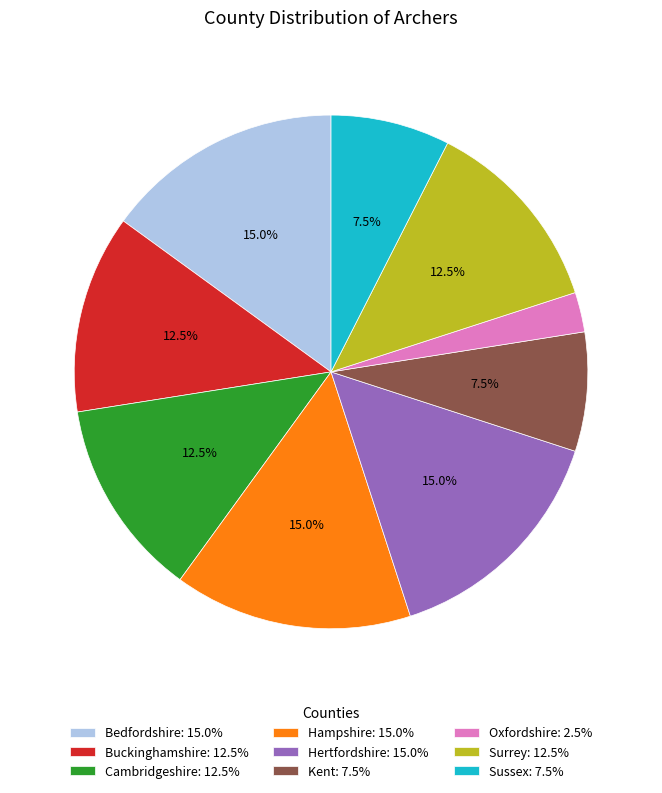

Between Bedfordshire: 15.0% and Sussex: 7.5%, which is larger?

Bedfordshire: 15.0%